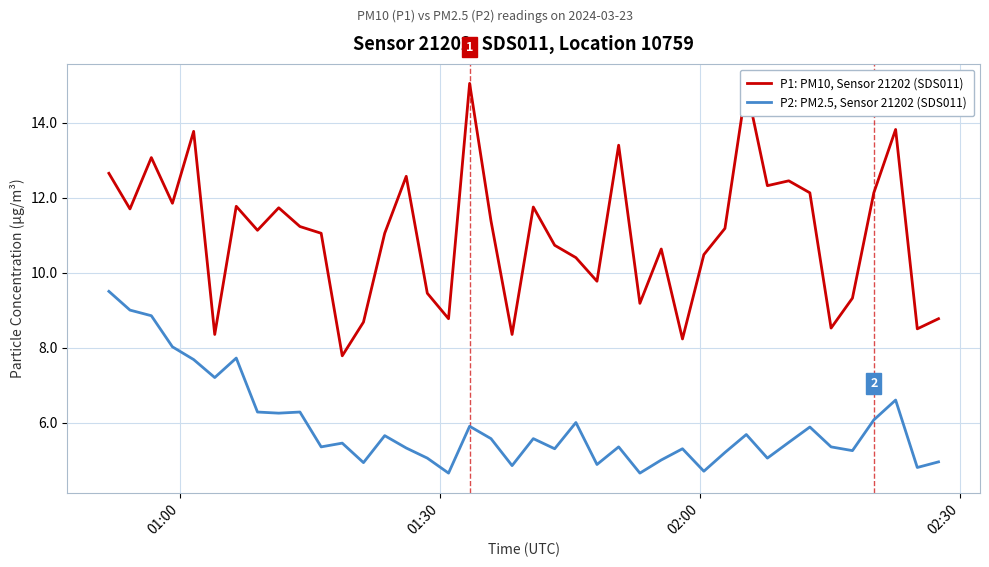

What is the sum of all P2: PM2.5, Sensor 21202 (SDS011) values?

236.6